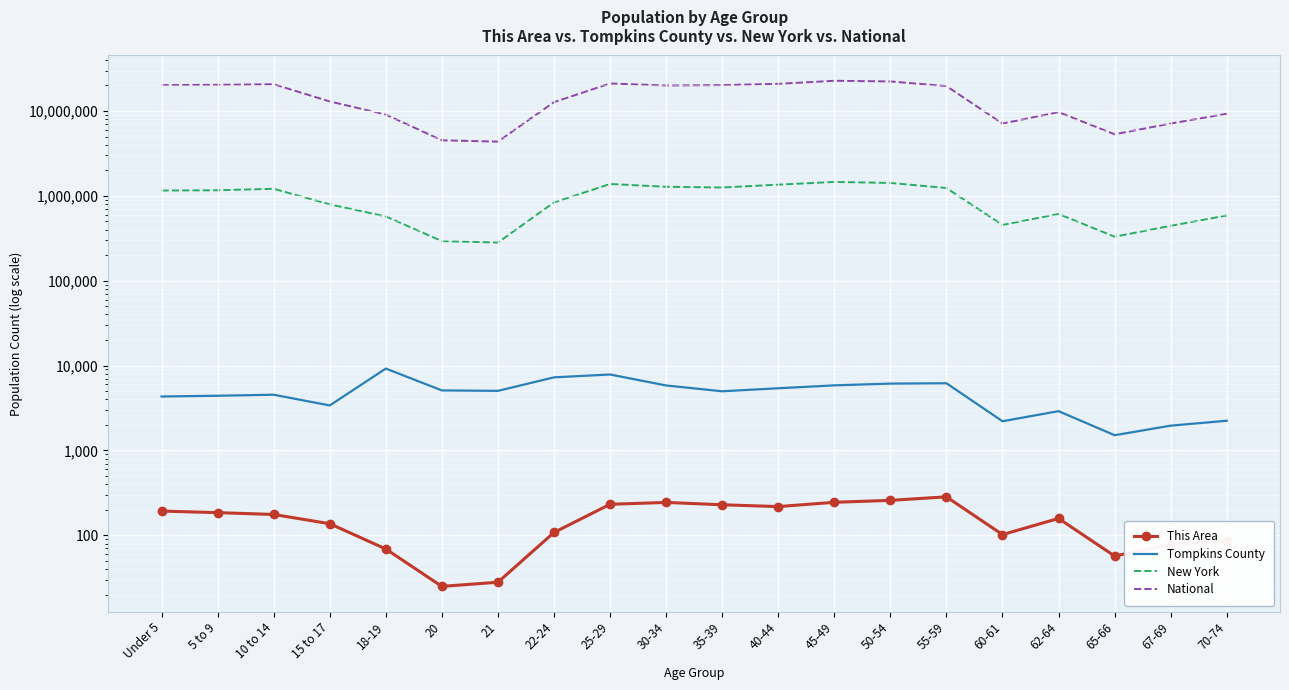

Is the value of This Area at 45-49 greater than the value of National at 15 to 17?

No